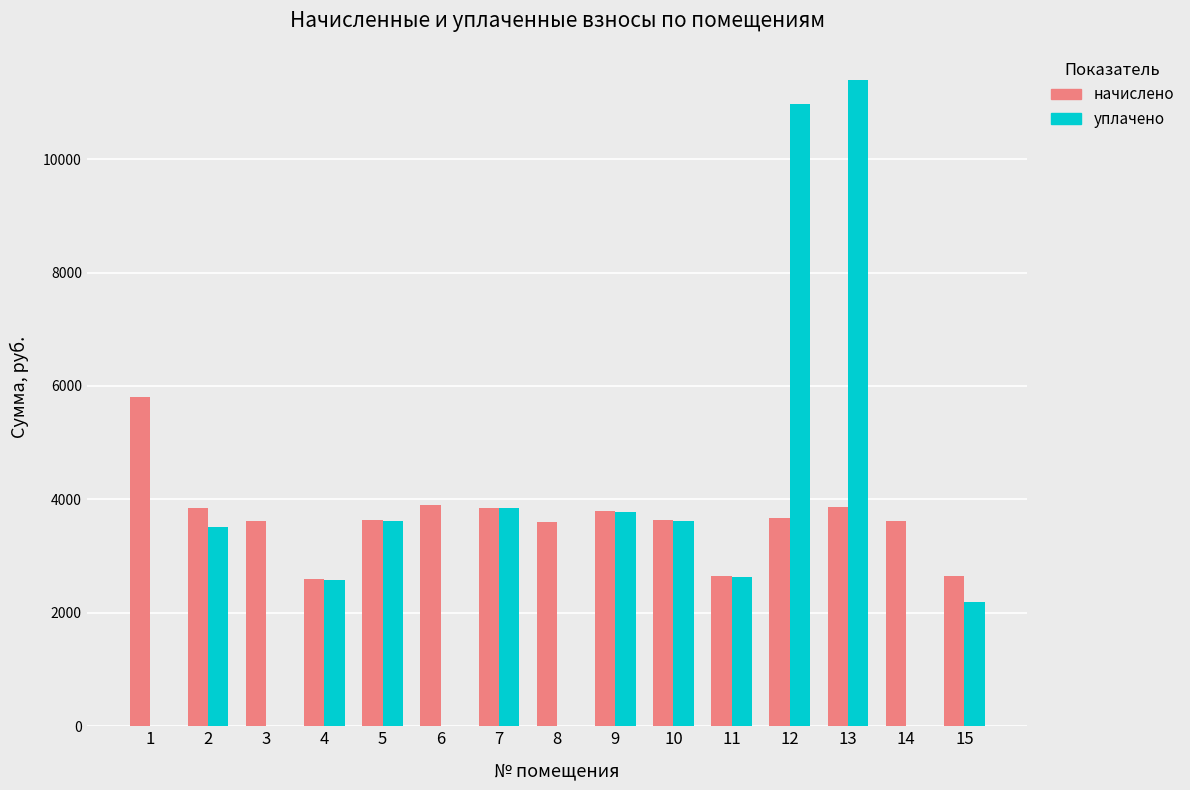

Are the bars grouped side by side (vs. stacked)?

Yes